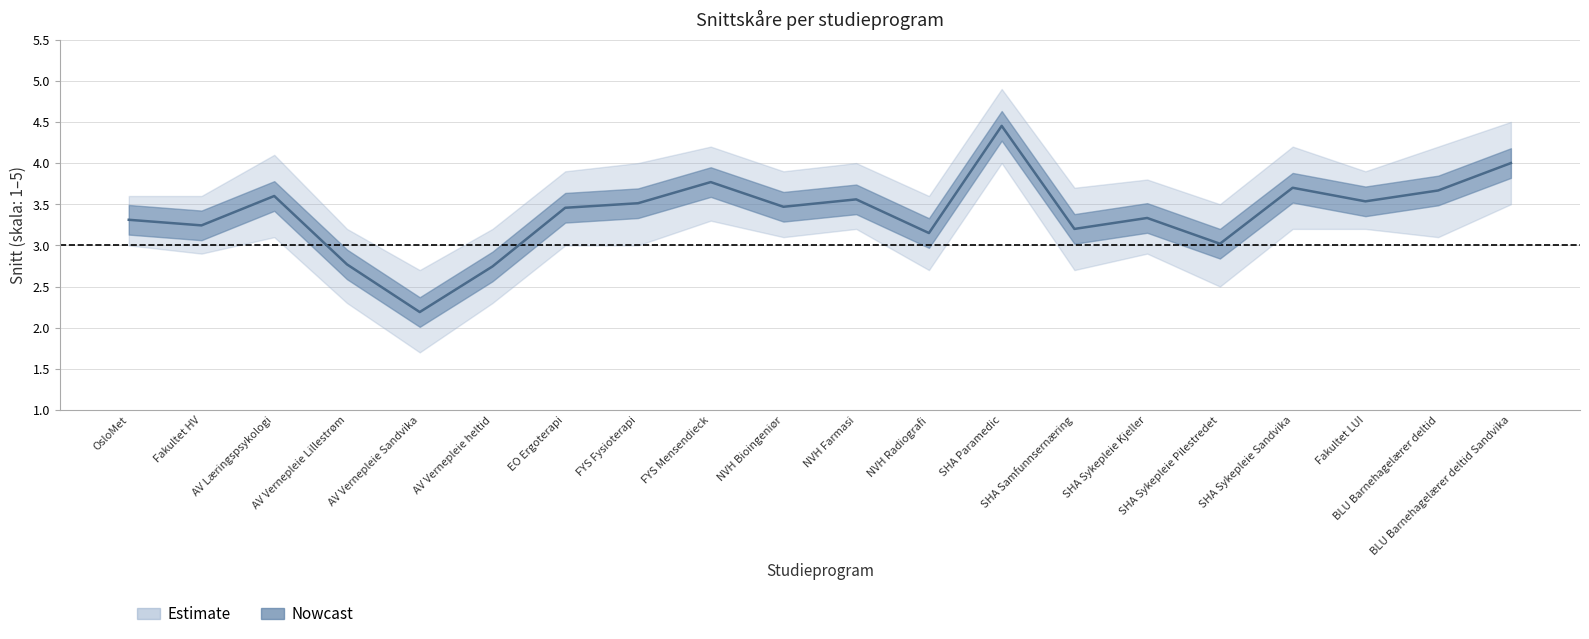

What is the label of the 4th point from the right?

SHA Sykepleie Sandvika